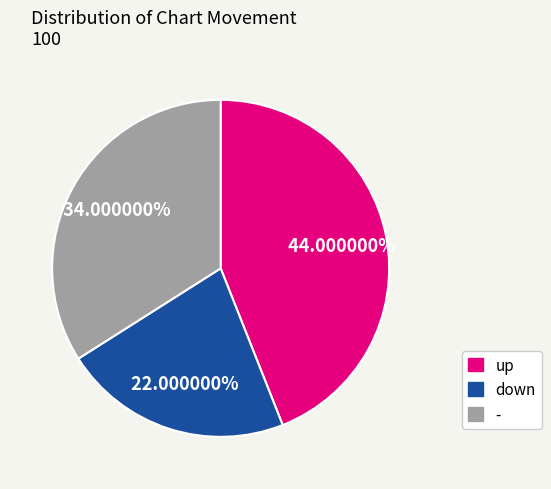

True or false: up accounts for 34% of the total.

False